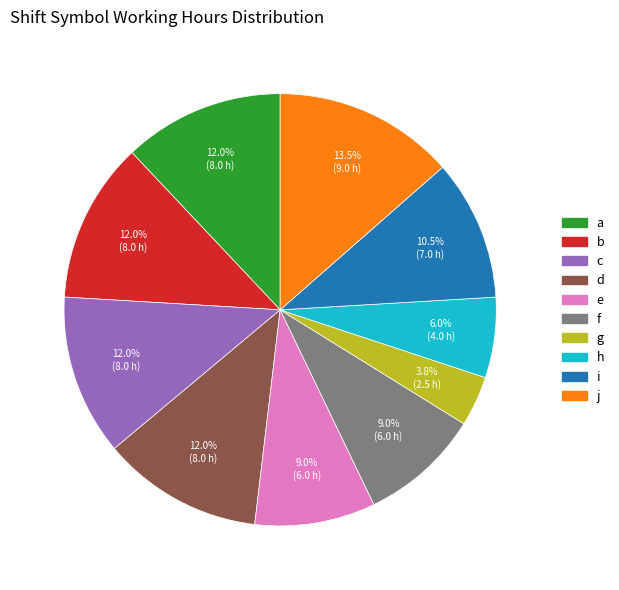

Which category has the biggest portion of the pie?

j